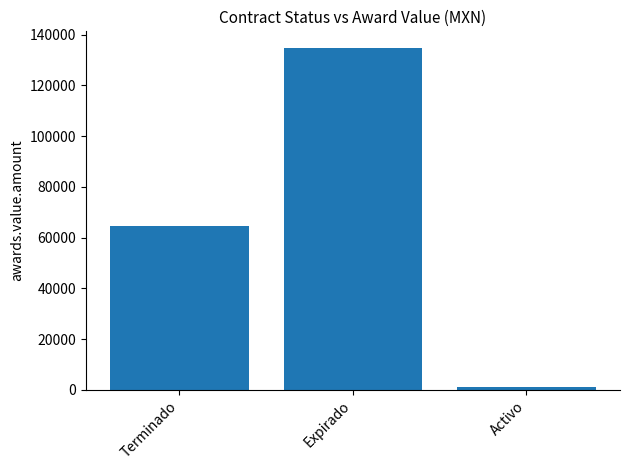

How many values are below 64600?

1